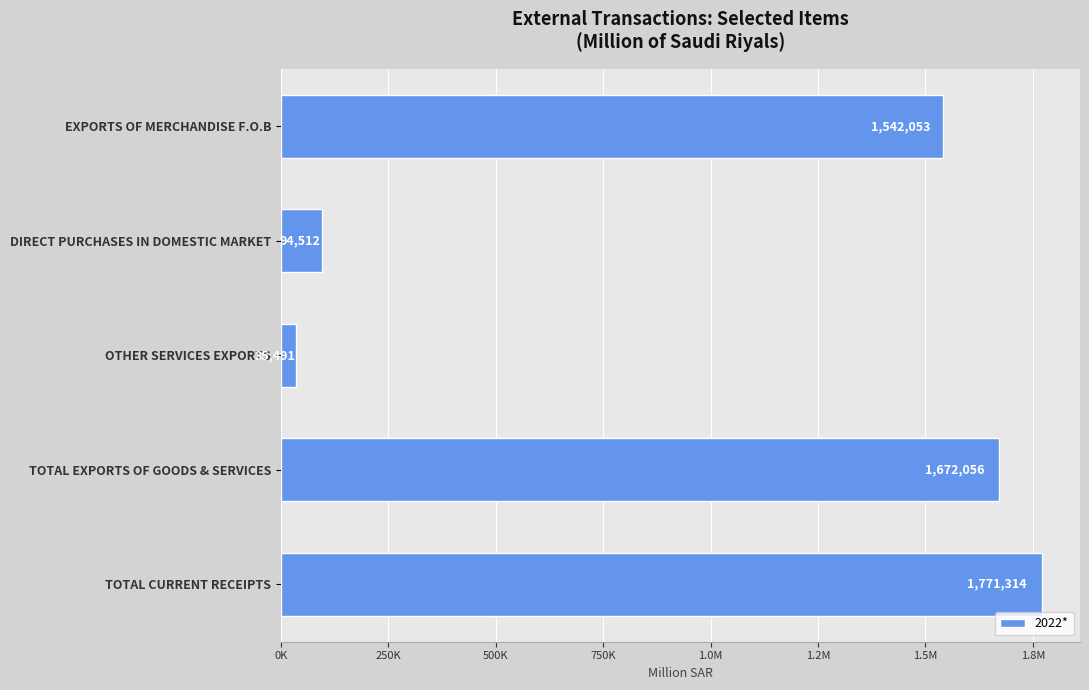

Does the chart contain stacked bars?

No